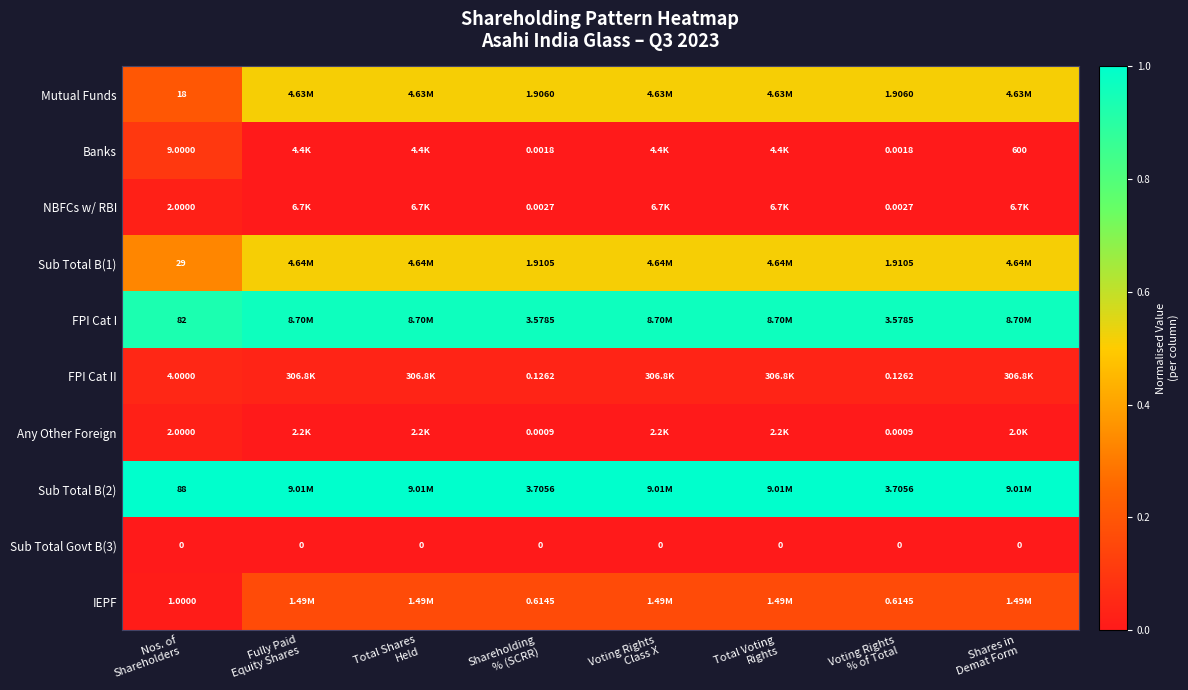

Where is Sub Total B(1) nearest to the value 0?

Nos. of Shareholders